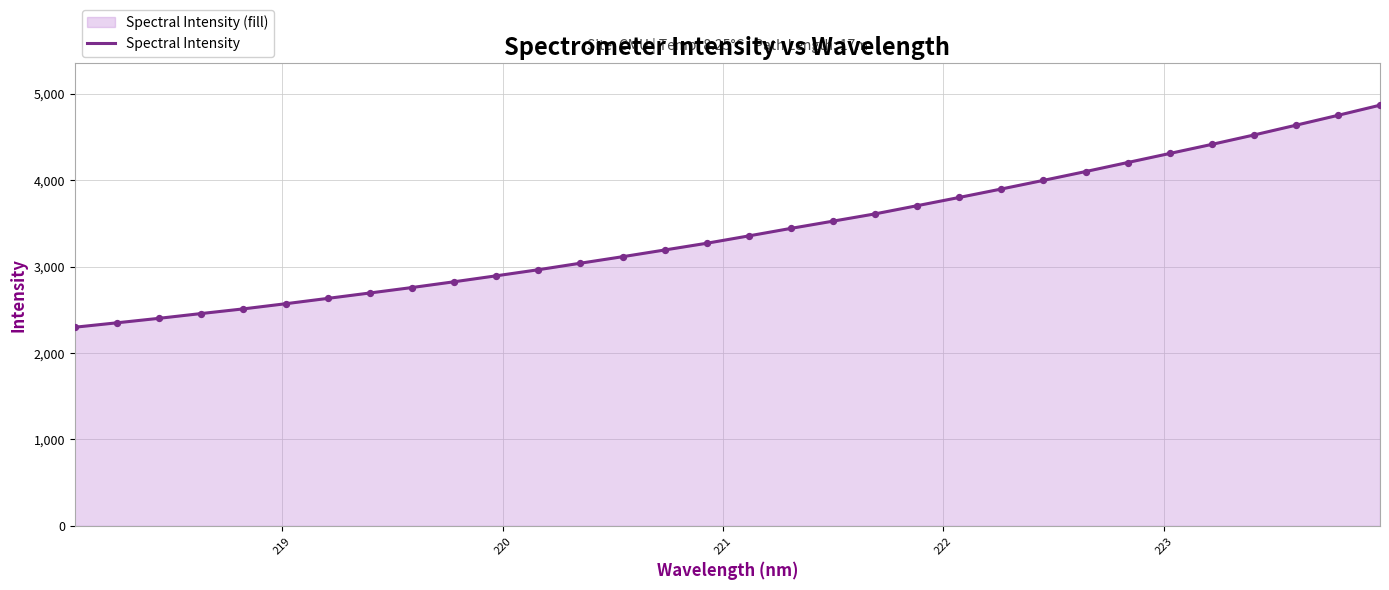

What is the greatest value displayed?

4869.2